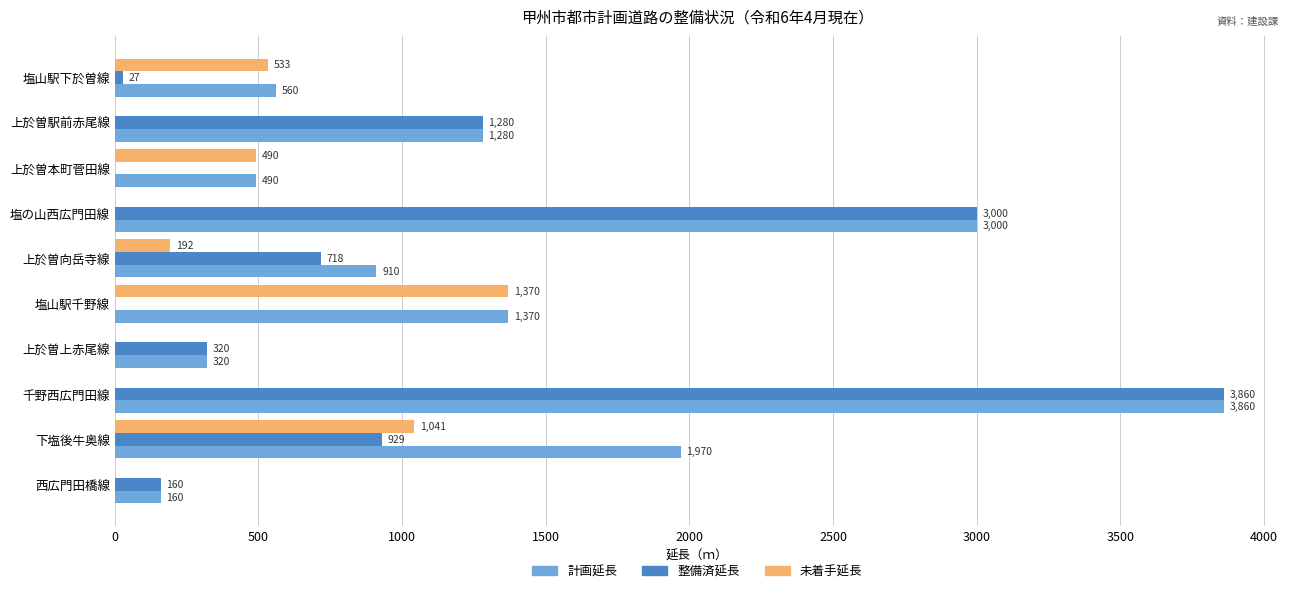

What is the sum of all 整備済延長 values?

10294